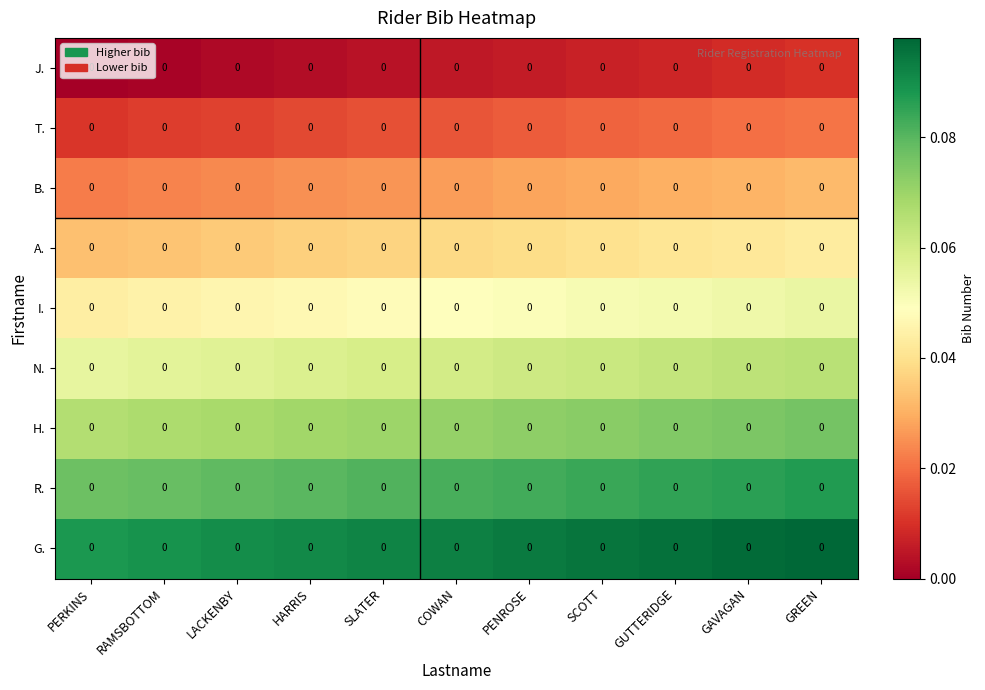

How many series are shown in this chart?

9